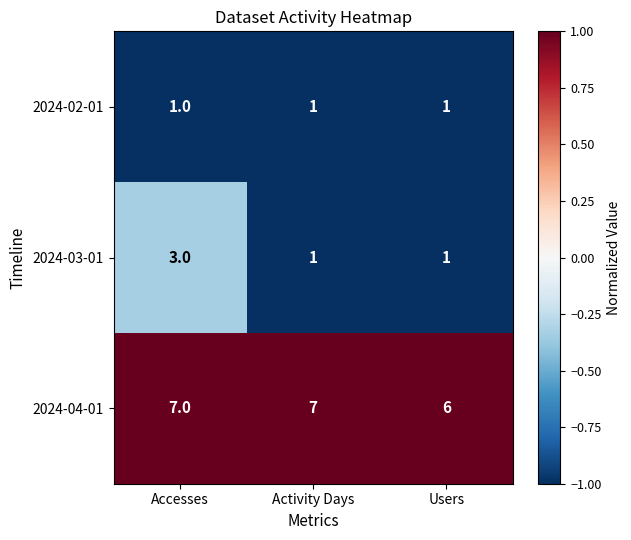

What is the greatest value displayed?

7